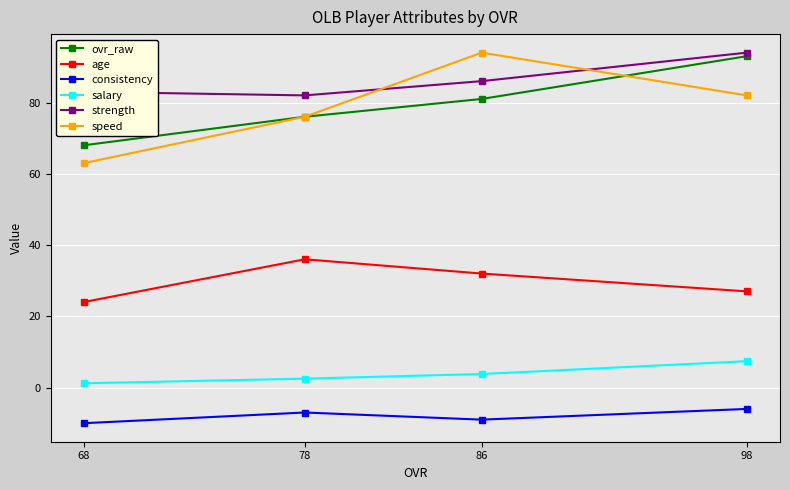

The consistency series shows -10.0 at 68. True or false?

True